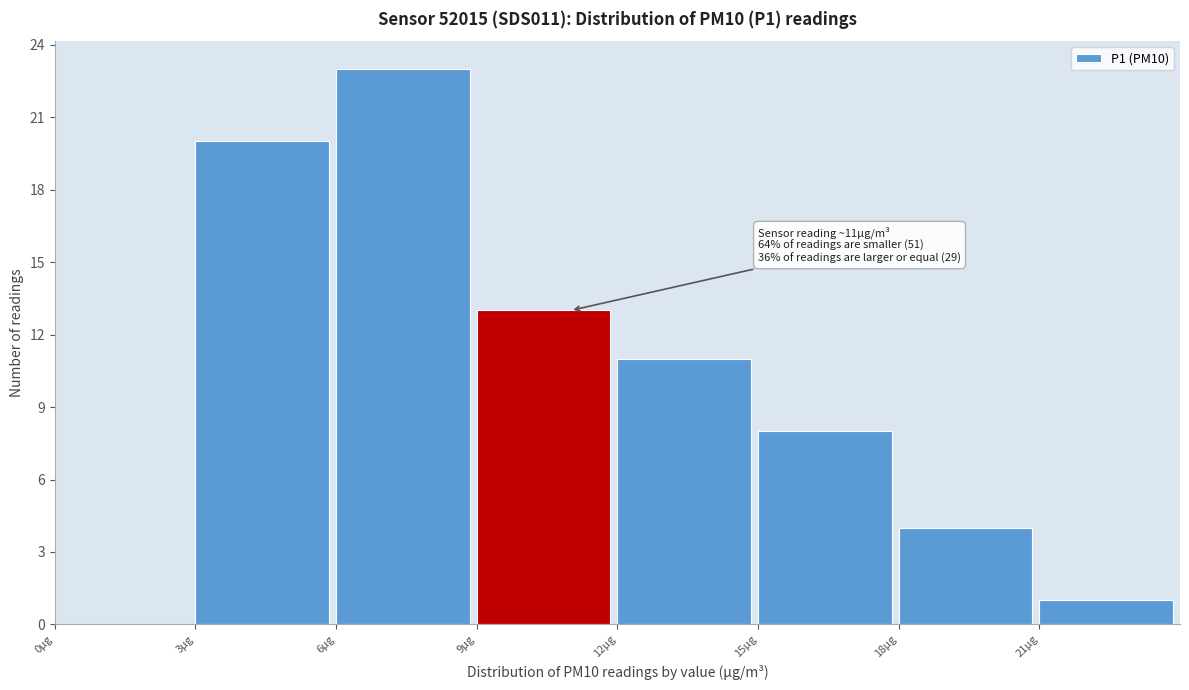

Over which range of the x-axis is the bar tallest?

6 to 9